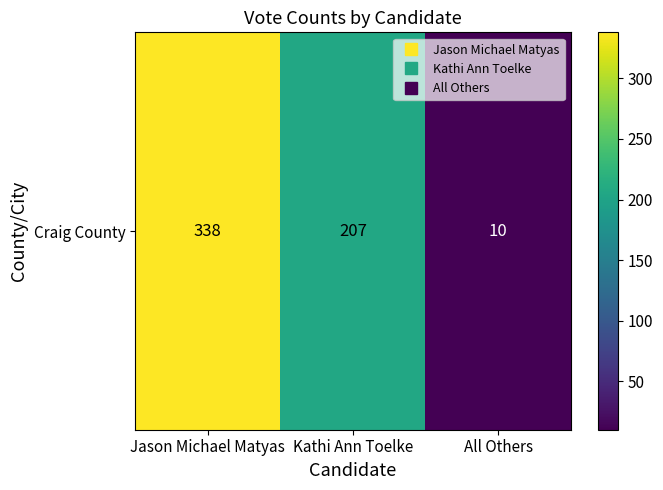

What is the change in value from Jason Michael Matyas to Kathi Ann Toelke?

-131